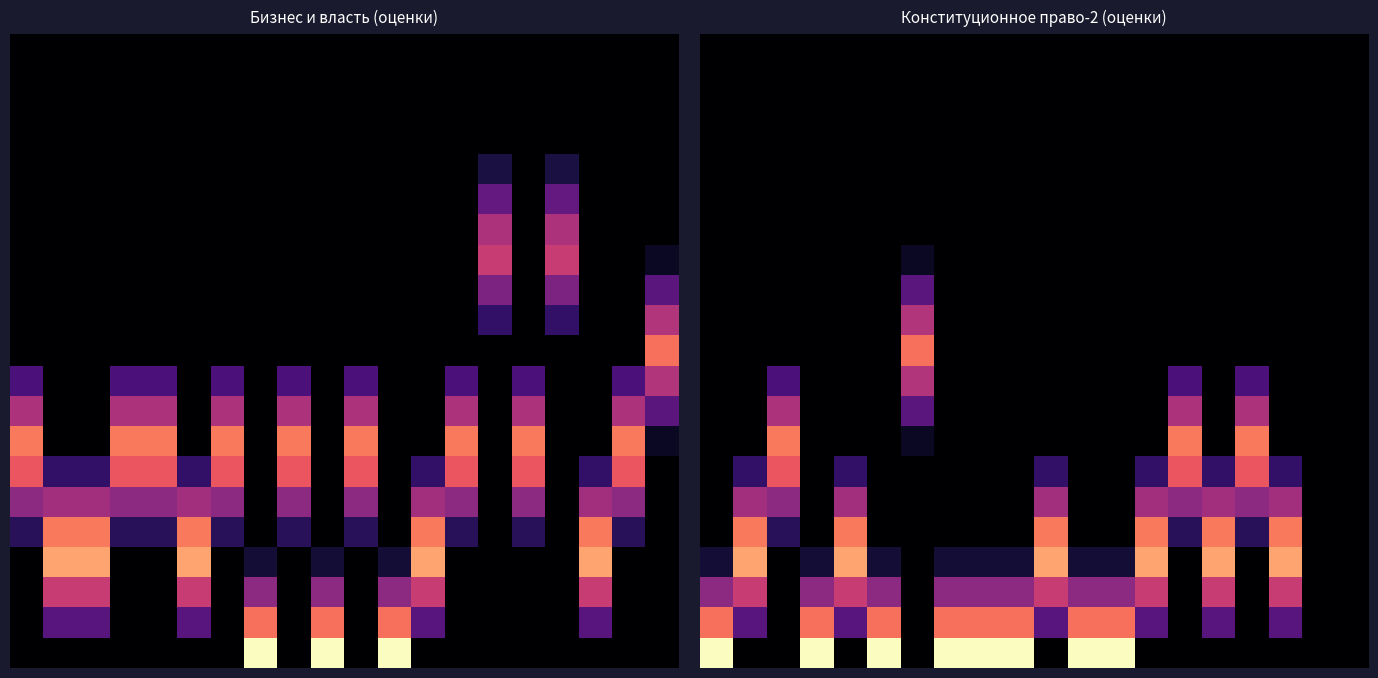

Count the number of data series in this chart.

21